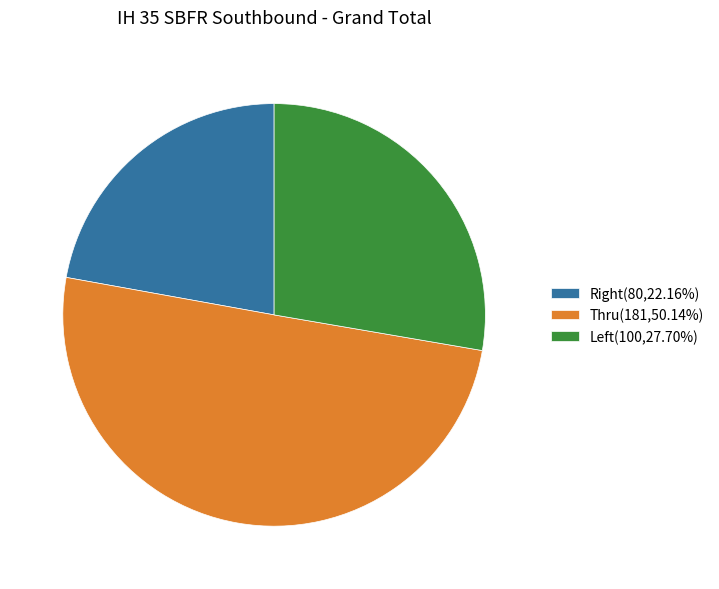

What percentage is the Thru slice, to the nearest percent?

50%